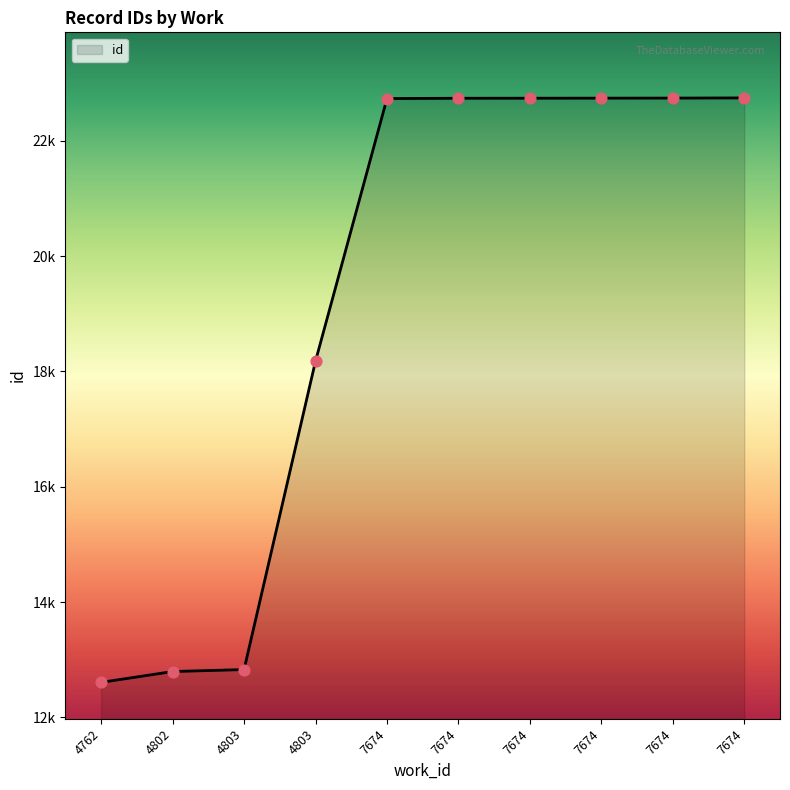

What is the change in value from 7674 to 7674?

+1